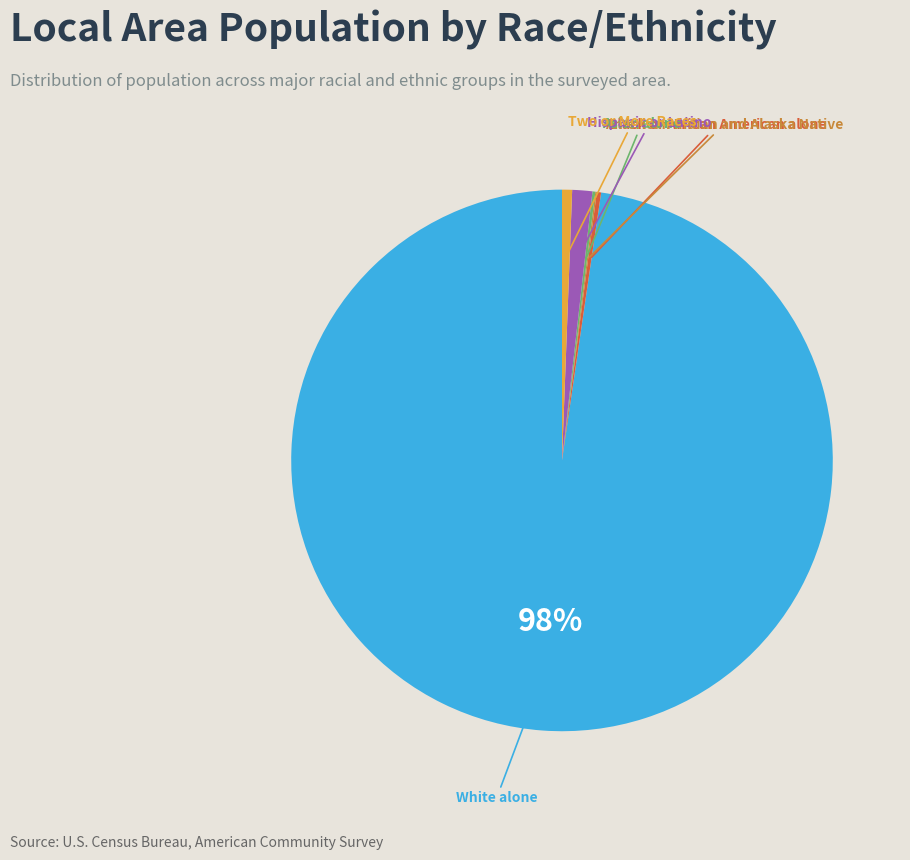

To the nearest percent, what is the difference between the largest and smallest slice percentages?

98%